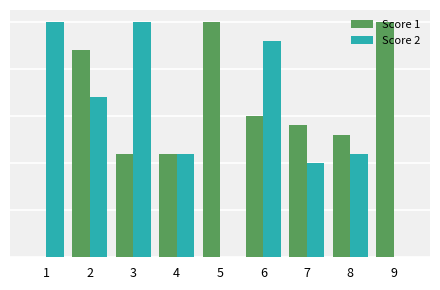

Which has a higher value, 1 or 5?

5